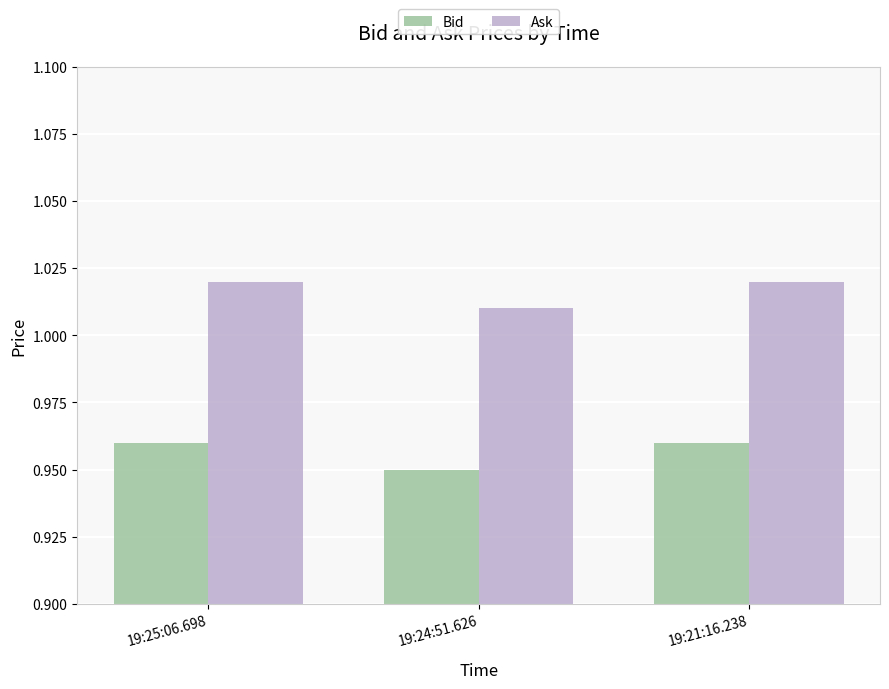

What is the label of the 3rd bar from the right?

19:25:06.698